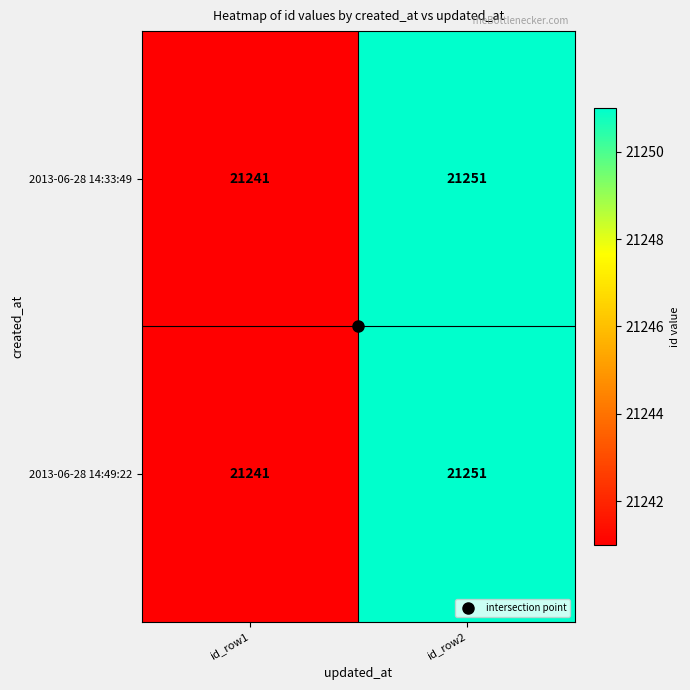

Rank the categories by 2013-06-28 14:49:22 value from highest to lowest.

id_row2, id_row1